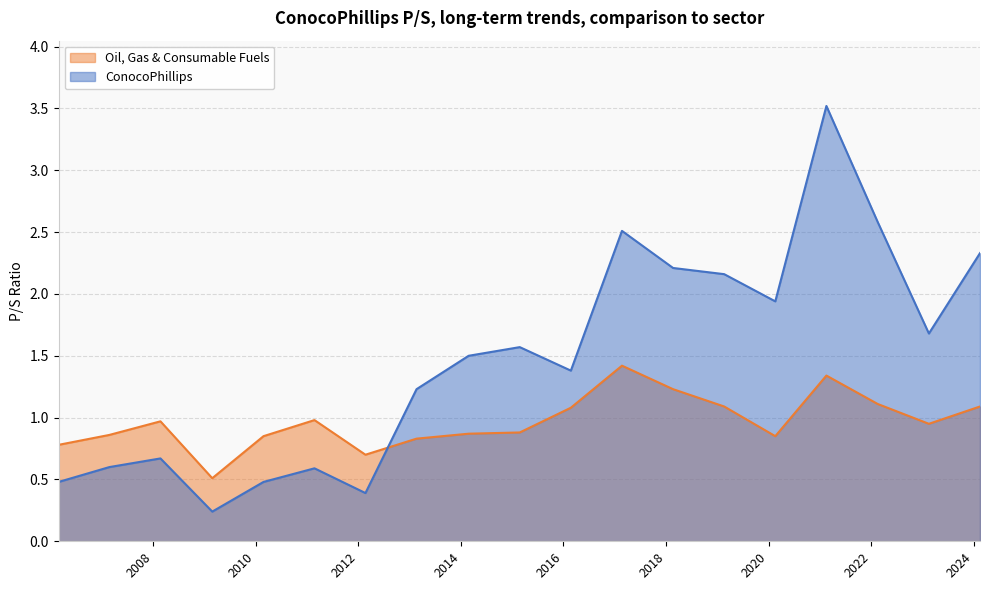

List the labels in order of ConocoPhillips value, smallest first.

2009-02-25, 2012-02-21, 2010-02-25, 2006-02-27, 2011-02-23, 2007-02-23, 2008-02-22, 2013-02-19, 2016-02-23, 2014-02-25, 2015-02-24, 2023-02-16, 2020-02-18, 2019-02-19, 2018-02-20, 2024-02-15, 2017-02-21, 2022-02-17, 2021-02-16